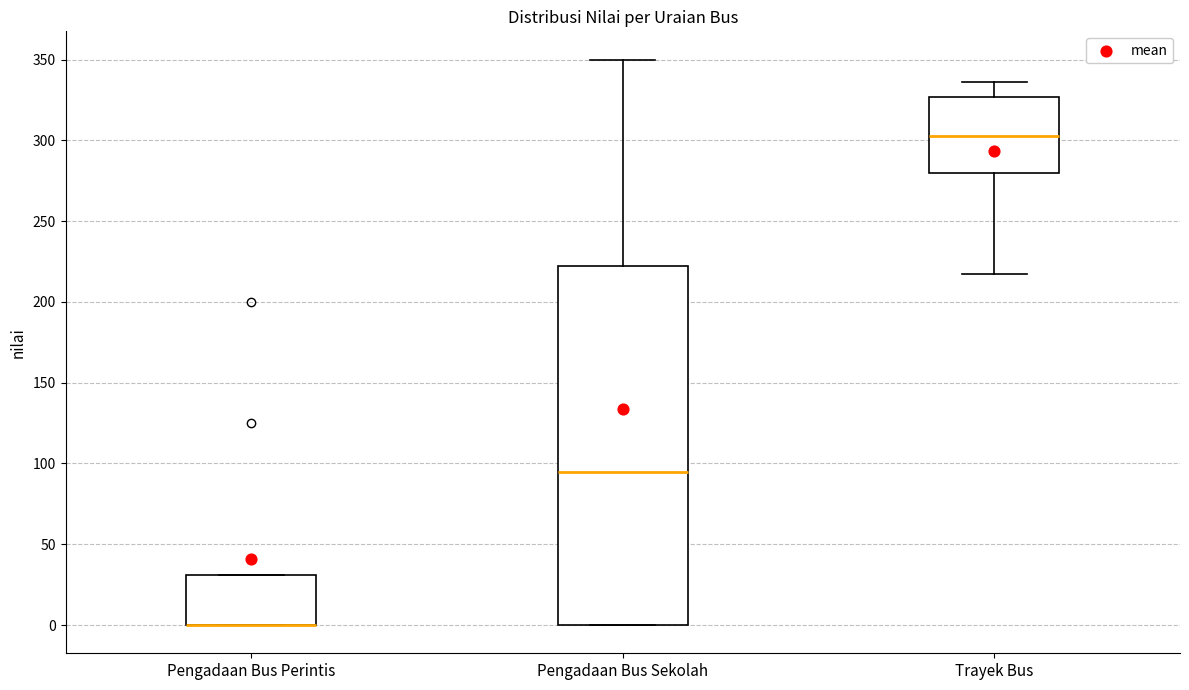

Comparing the boxes themselves (not the whiskers), which one is the tallest?

Pengadaan Bus Sekolah